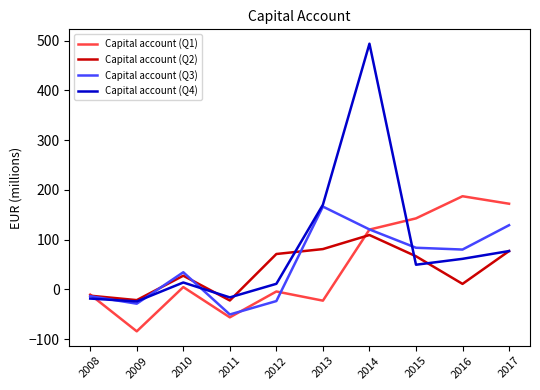

At which label is Capital account (Q2) closest to 43?

2010